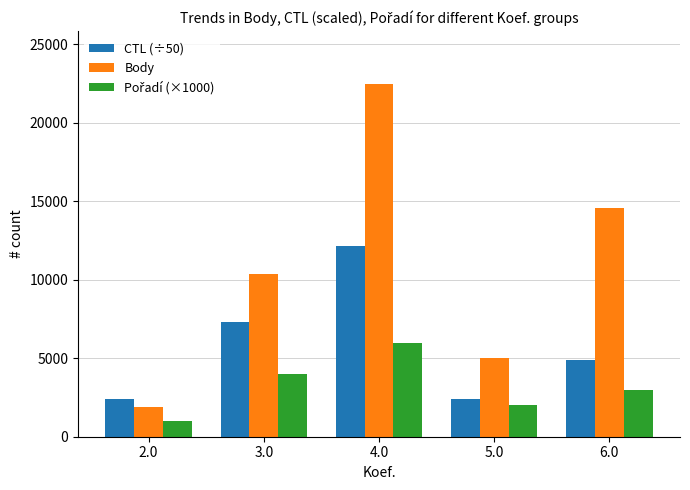

What is the sum of all CTL (÷50) values?

29222